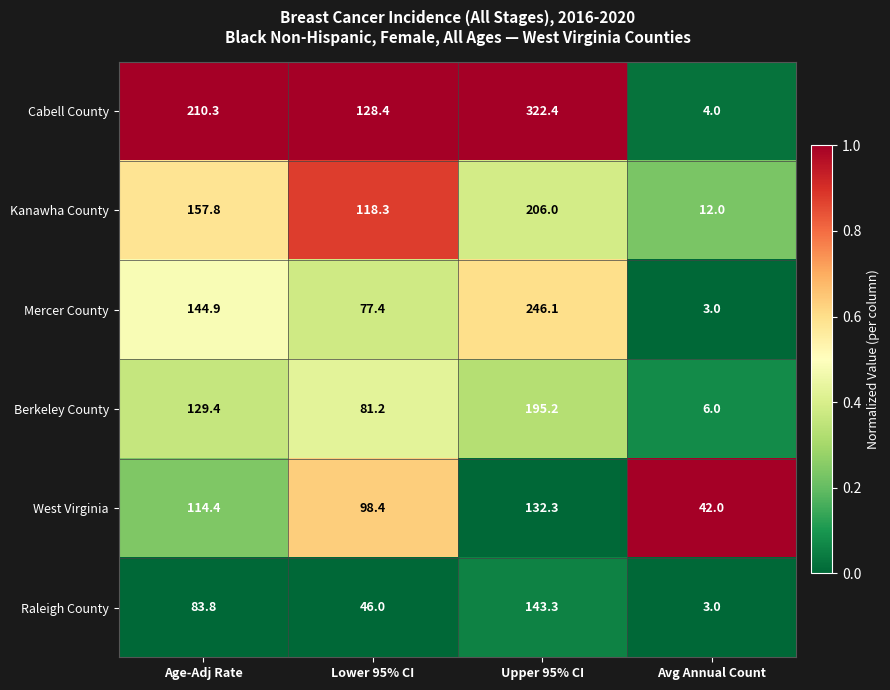

What is the total value across all series at Age-Adj Rate?

840.6